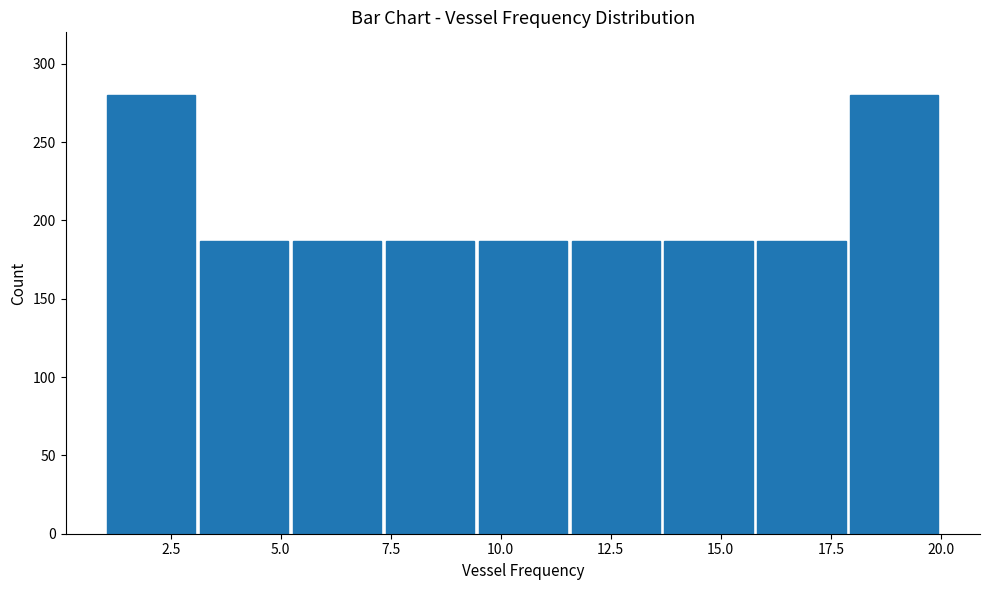

Reading left to right, list every bar in this chart as the range it spans on the x-axis followed by its height. Neither the bar edges nor the heights are printed on the chart, so give them approximately, as read against the axes.

1.0 to 3.0: 280
3.0 to 5.0: 185
5.0 to 7.5: 185
7.5 to 9.5: 185
9.5 to 11.5: 185
11.5 to 13.5: 185
13.5 to 16.0: 185
16.0 to 18.0: 185
18.0 to 20.0: 280